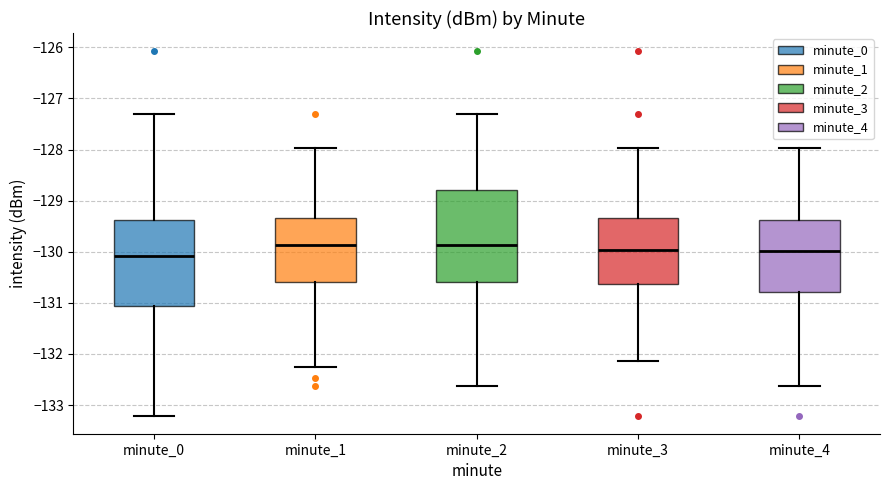

Where is the upper edge of the box for minute_2 on the y-axis? The values are not printed on the chart, so give them approximately, as read against the axis.

-128.8